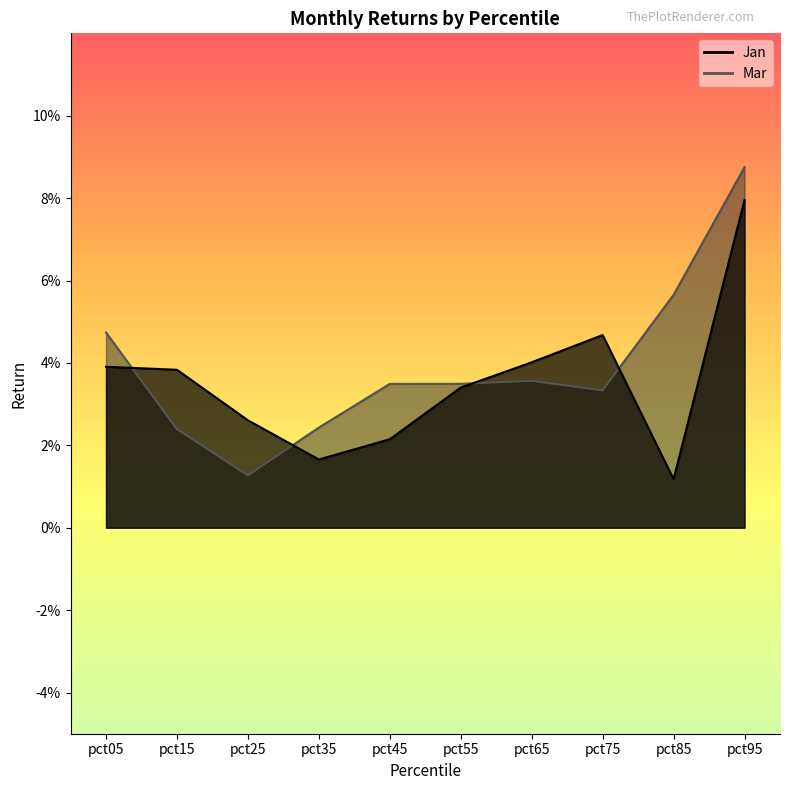

How many lines are shown in the chart?

2